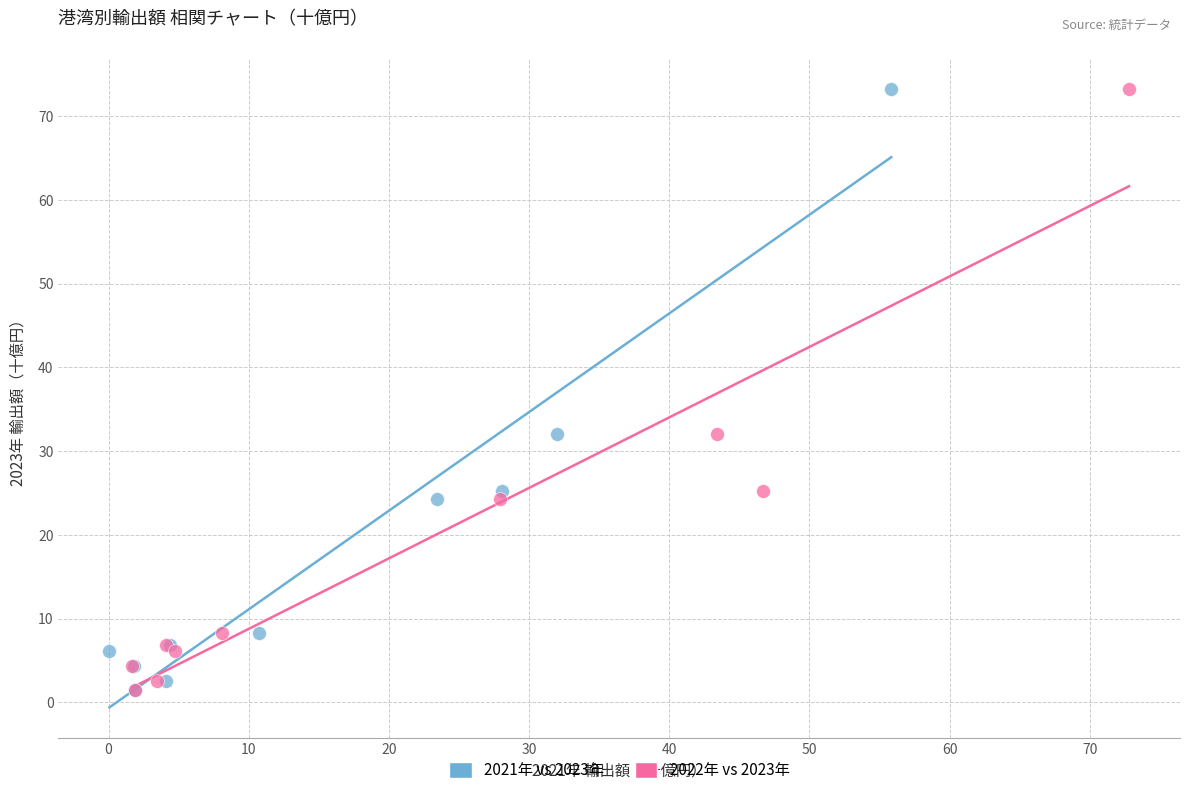

What are all the series names shown in the legend?

2021年 vs 2023年, 2022年 vs 2023年